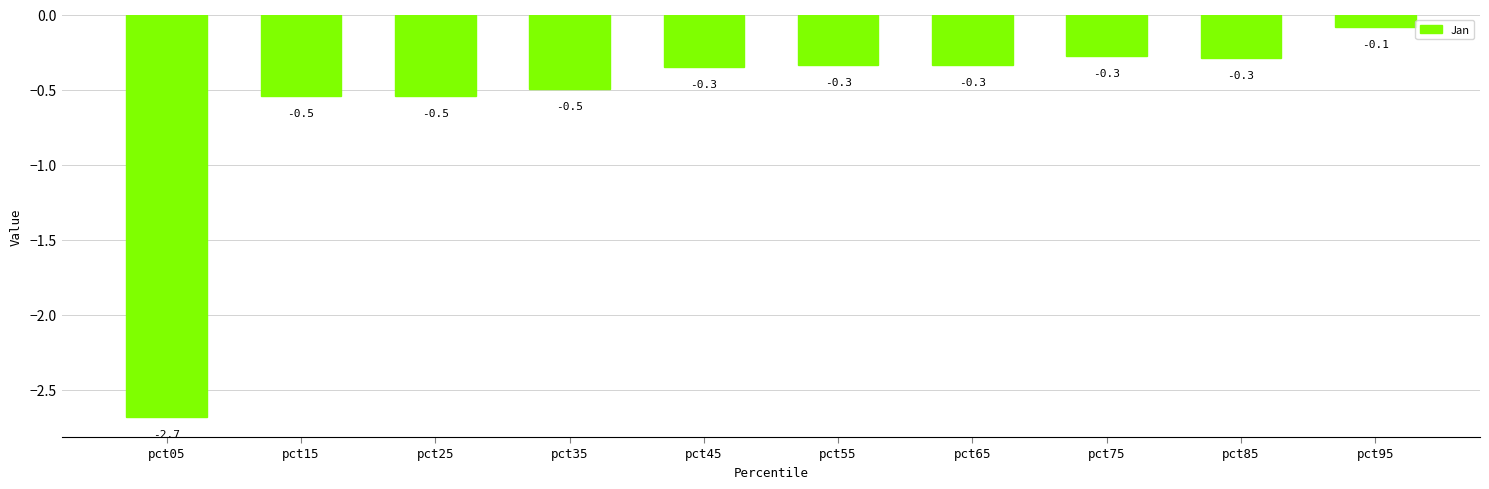

Does the chart contain any negative values?

Yes